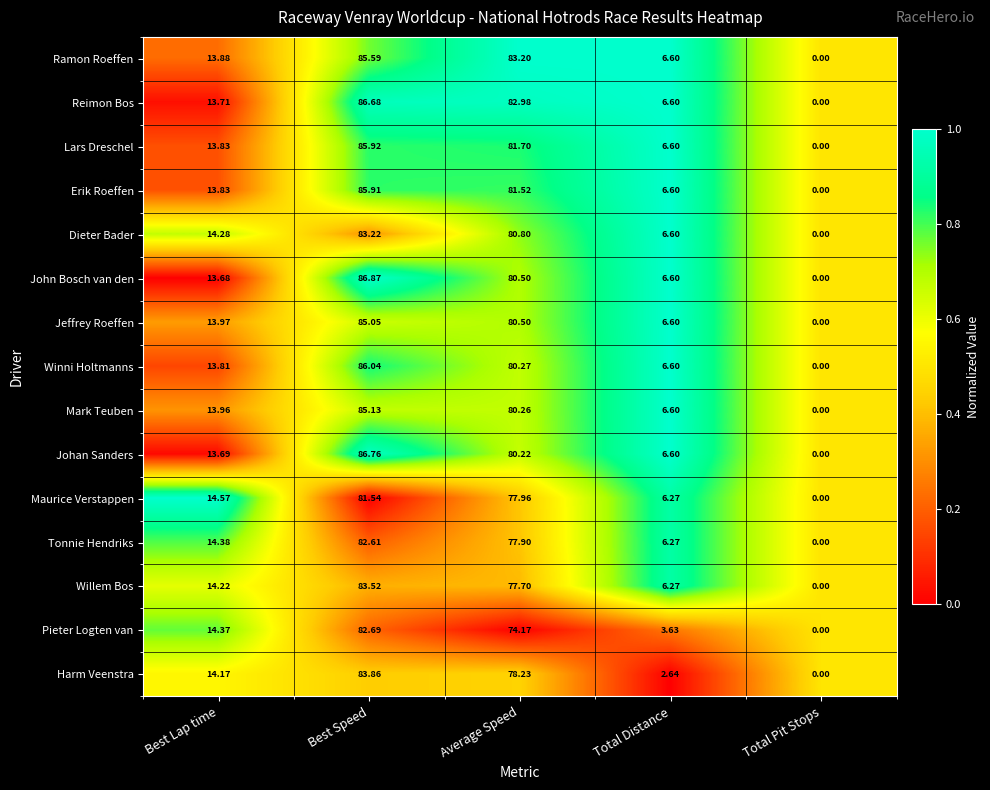

Which category has the lowest value across all series?

Total Pit Stops